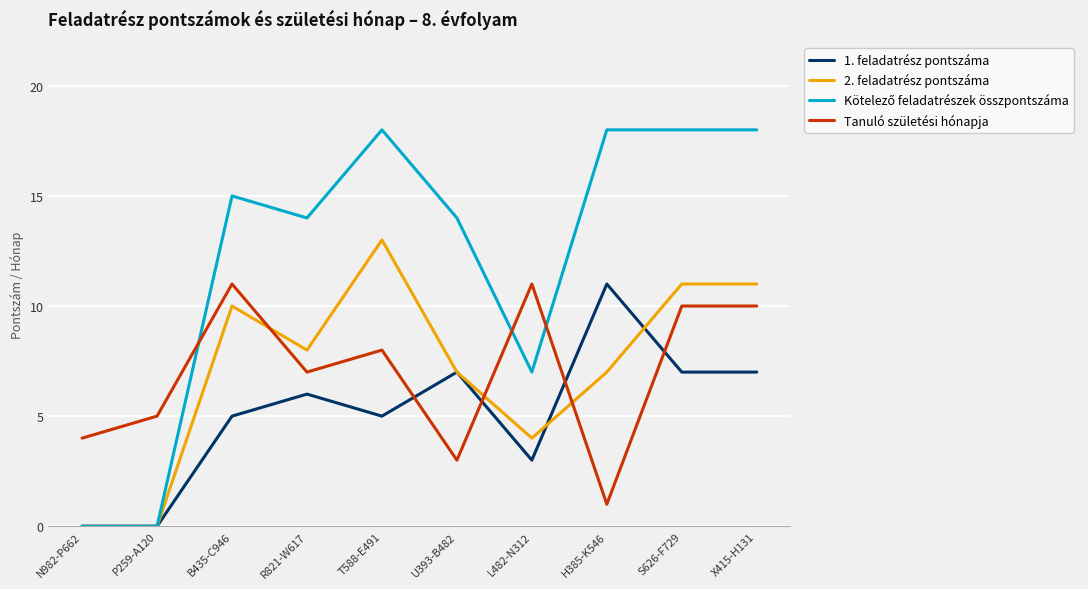

Is it true that 1. feladatrész pontszáma equals 5 at B435-C946?

True